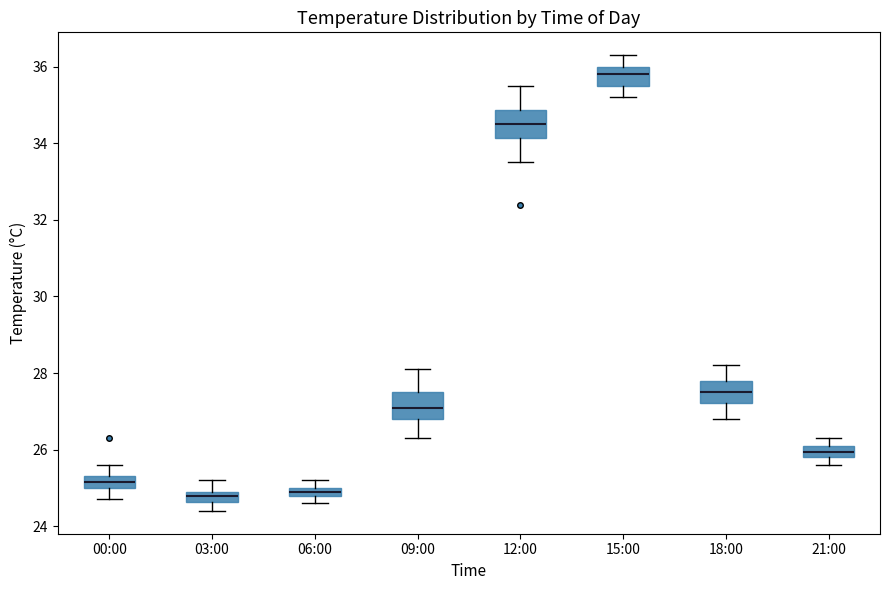

Where is the upper edge of the box for 21:00 on the y-axis? The values are not printed on the chart, so give them approximately, as read against the axis.

26.2